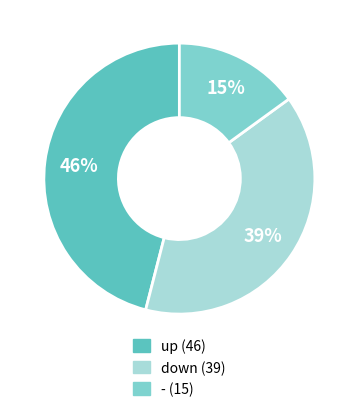

Is it true that down is 55% of the pie?

False